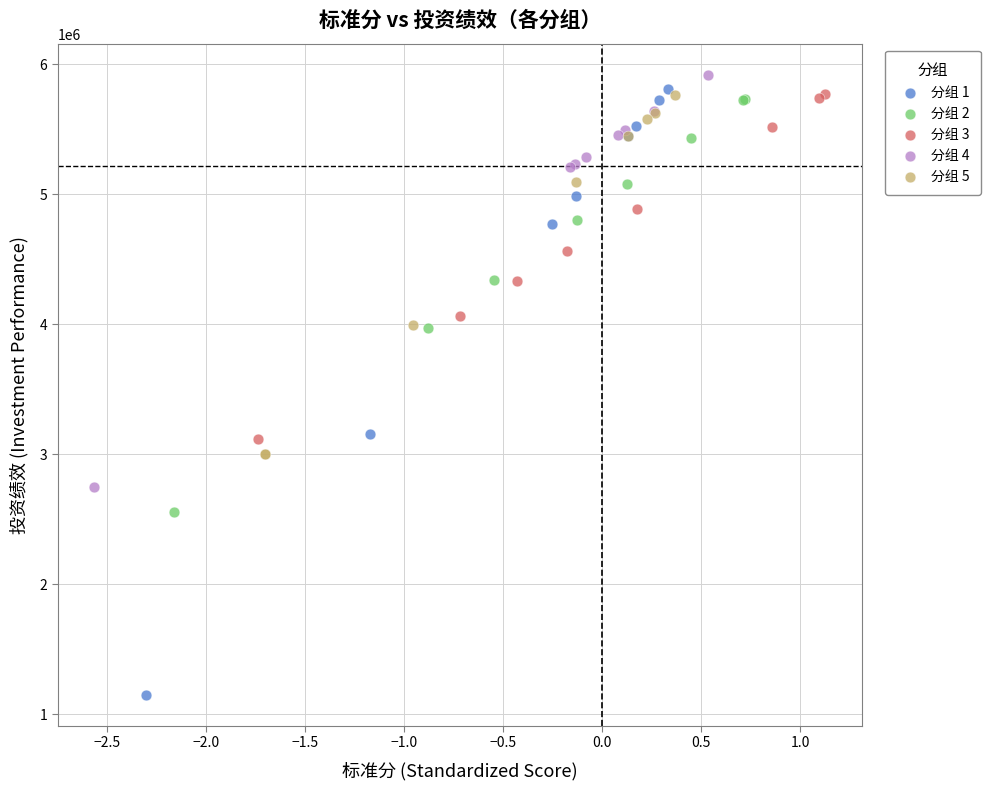

Which series has the widest spread of Y values?

分组 1